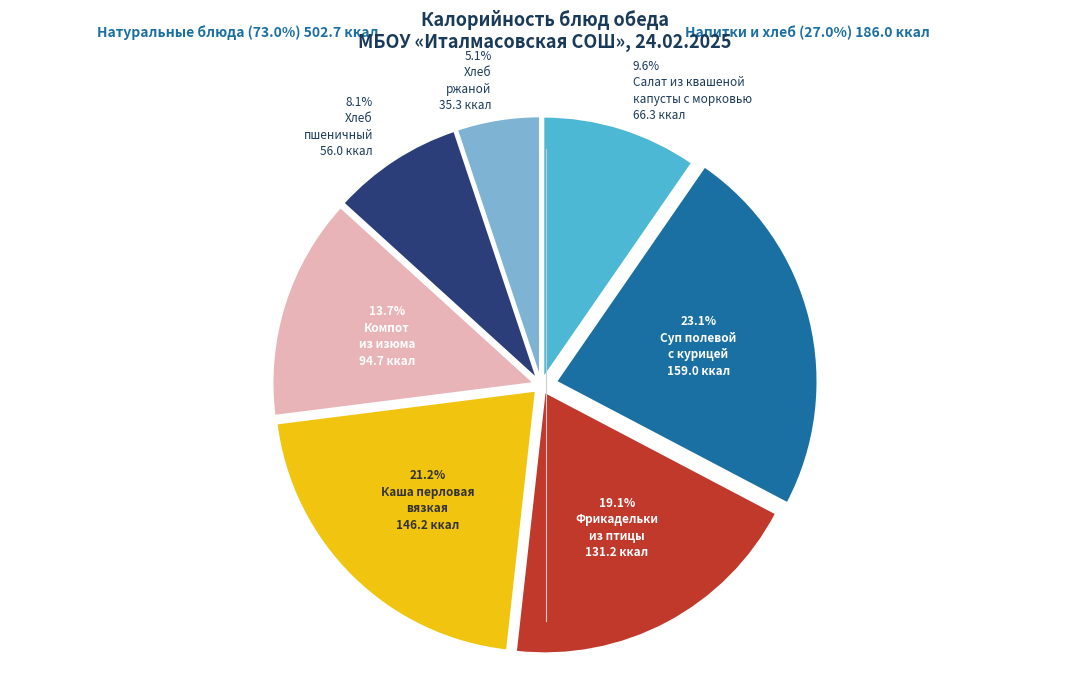

Is there any slice that represents more than half of the pie?

No